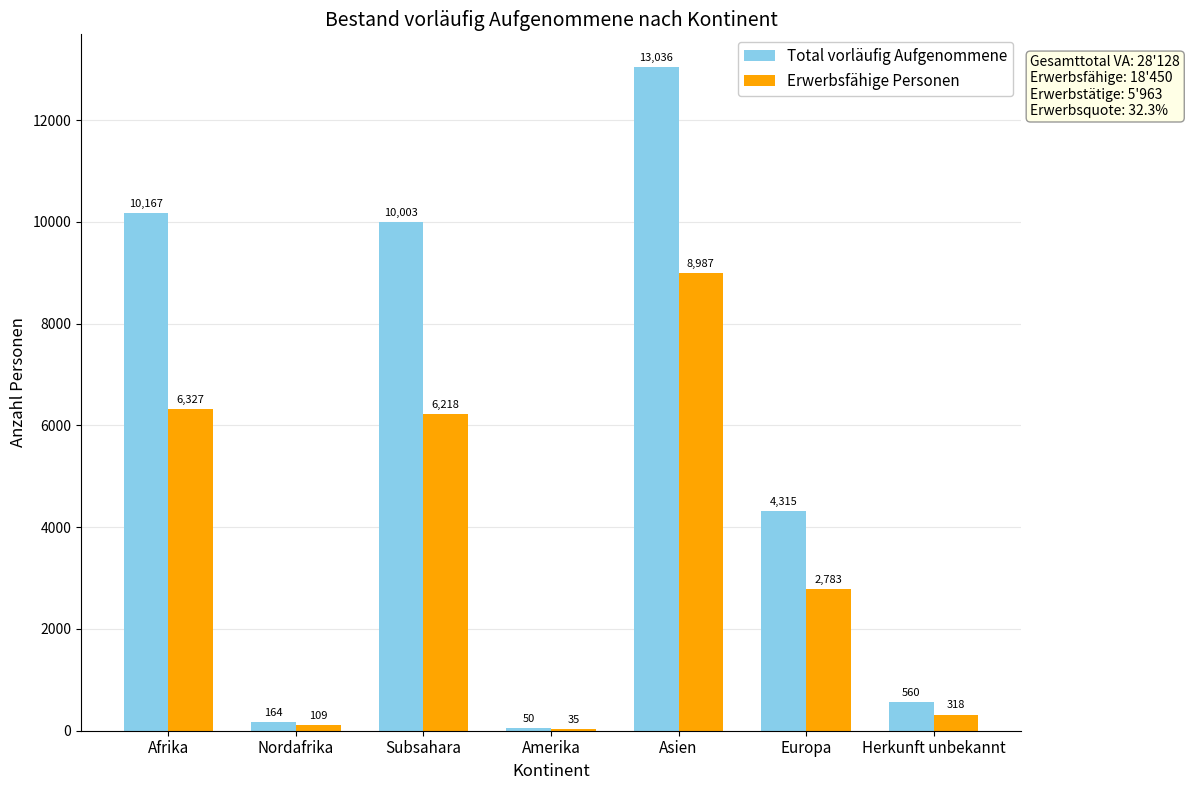

Is the value of Total vorläufig Aufgenommene at Herkunft unbekannt greater than the value of Erwerbsfähige Personen at Subsahara?

No